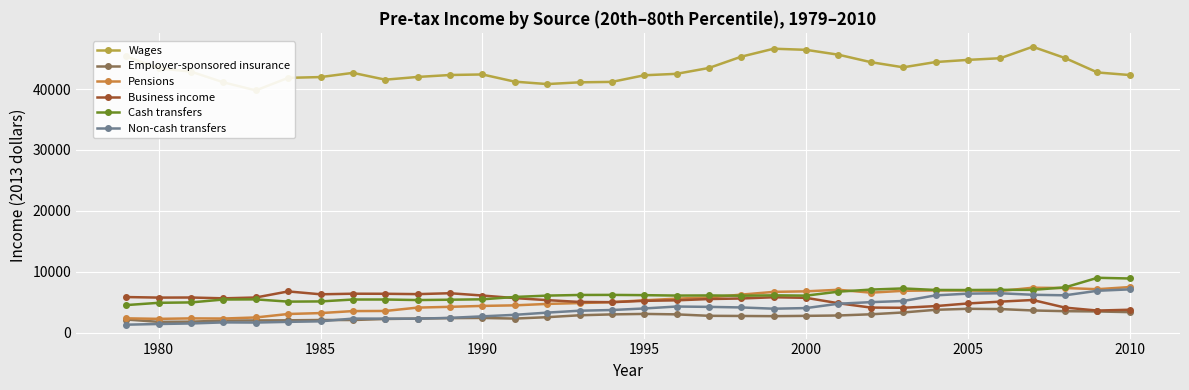

True or false: Cash transfers has a value of 5455.0 at 1990.

True